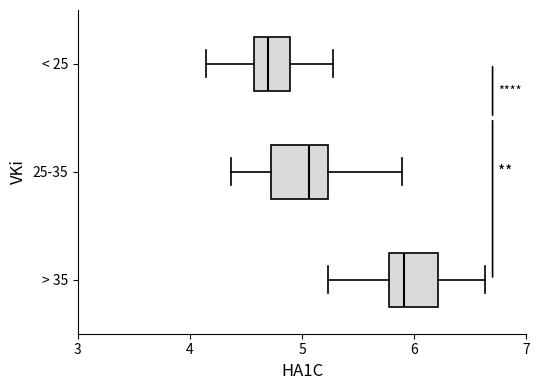

Reading bottom to top, transcribe this box plot: for each box, give where its median line is, the range the box spans, and where its two whiskers end, as read against the x-axis. The values are not printed on the chart, so give them approximately, as read against the axis.

> 35: median 5.9, box 5.8 to 6.2, whiskers 5.2 to 6.6
25-35: median 5.1, box 4.7 to 5.2, whiskers 4.4 to 5.9
< 25: median 4.7, box 4.6 to 4.9, whiskers 4.1 to 5.3